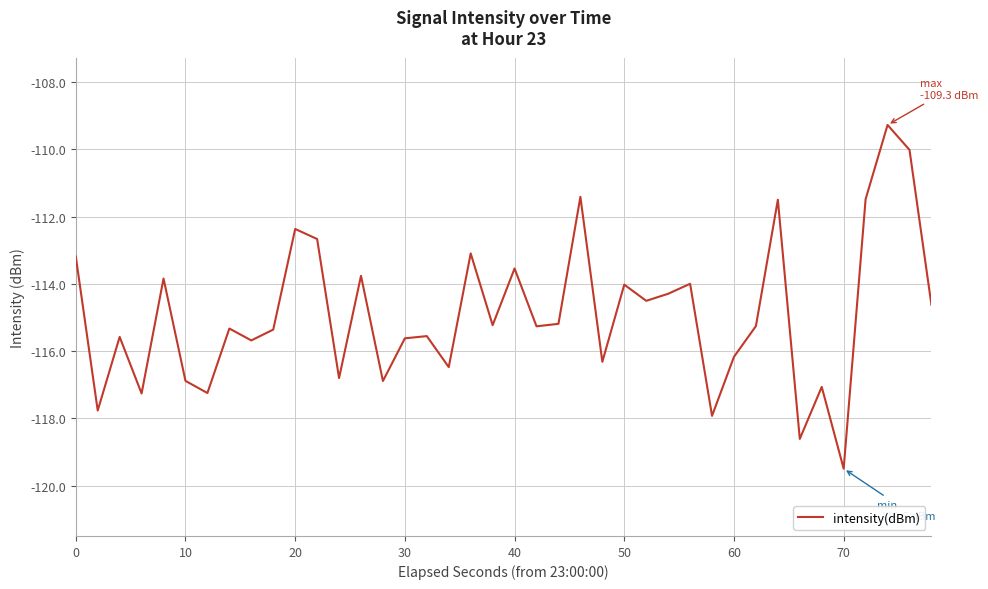

What is the difference between the maximum and second lowest values?

9.3